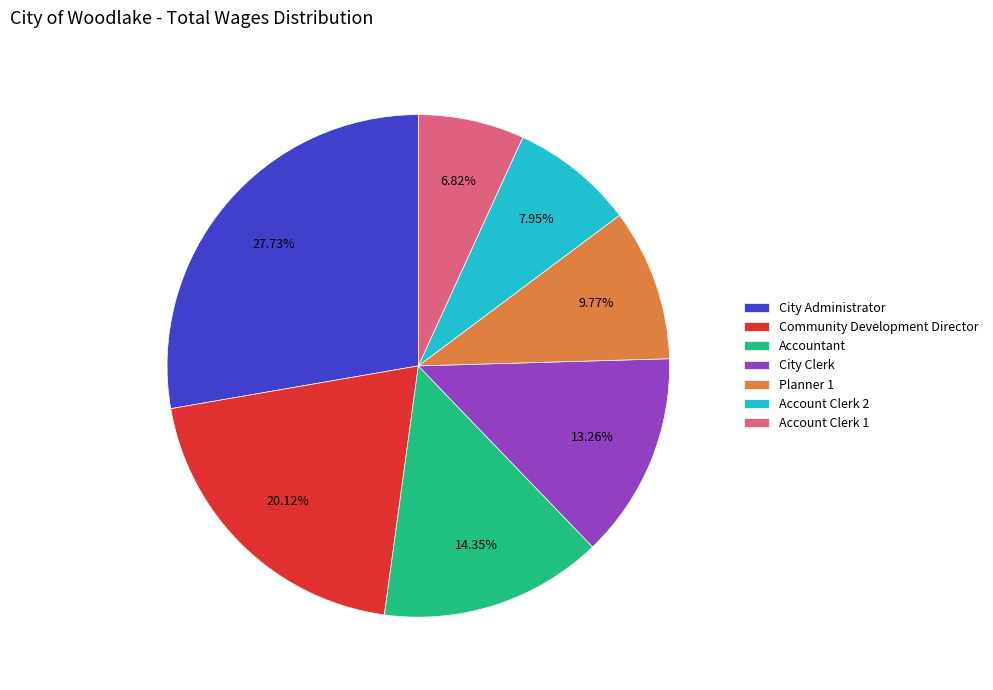

Count the number of slices in the pie.

7